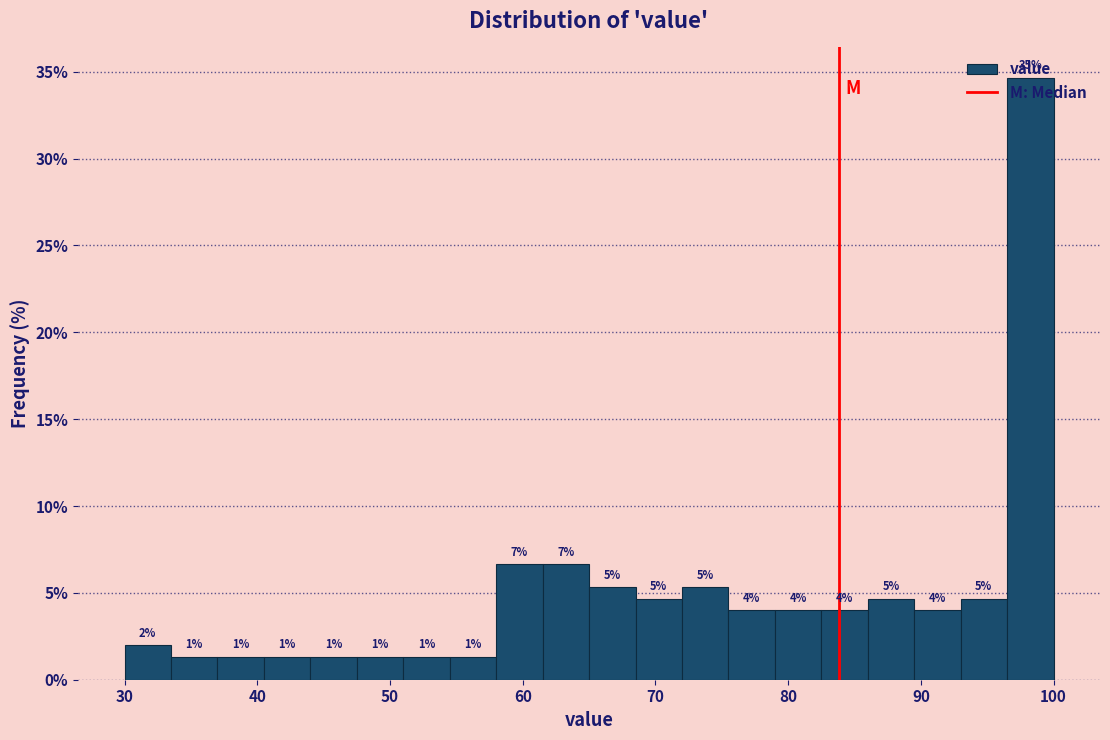

Read against the x-axis, roughly where is the centre of the tallest bar?

98